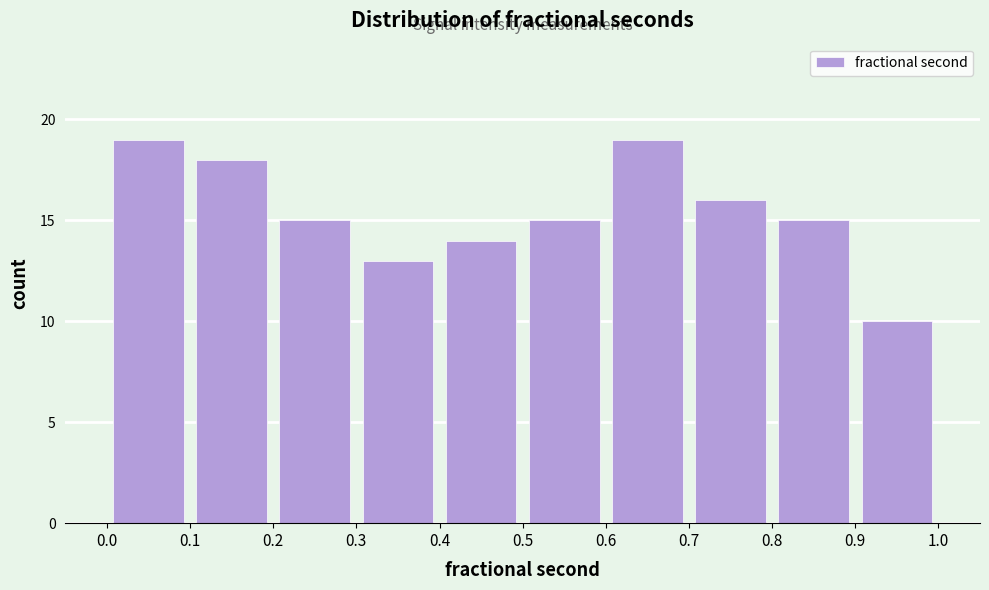

Reading left to right, list every bar in this chart as the range it spans on the x-axis followed by its height. The values are not printed on the chart, so give them approximately, as read against the axis.

0.0 to 0.1: 19
0.1 to 0.2: 18
0.2 to 0.3: 15
0.3 to 0.4: 13
0.4 to 0.5: 14
0.5 to 0.6: 15
0.6 to 0.7: 19
0.7 to 0.8: 16
0.8 to 0.9: 15
0.9 to 1.0: 10